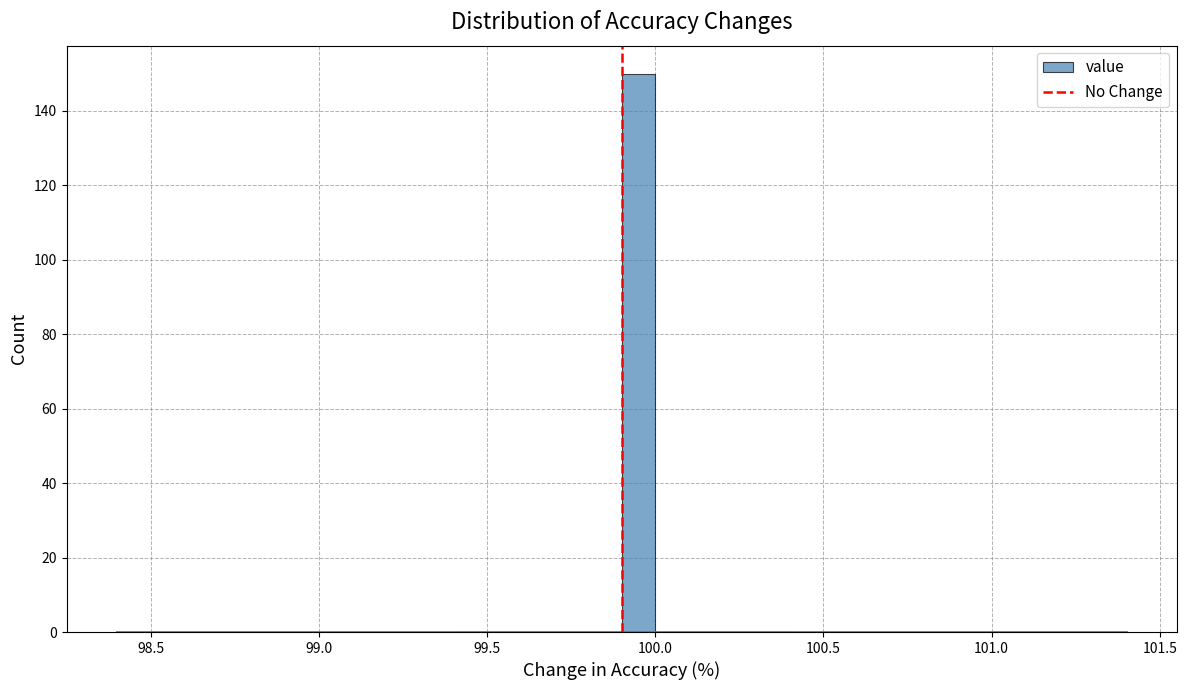

Read against the x-axis, roughly where is the centre of the tallest bar?

99.95